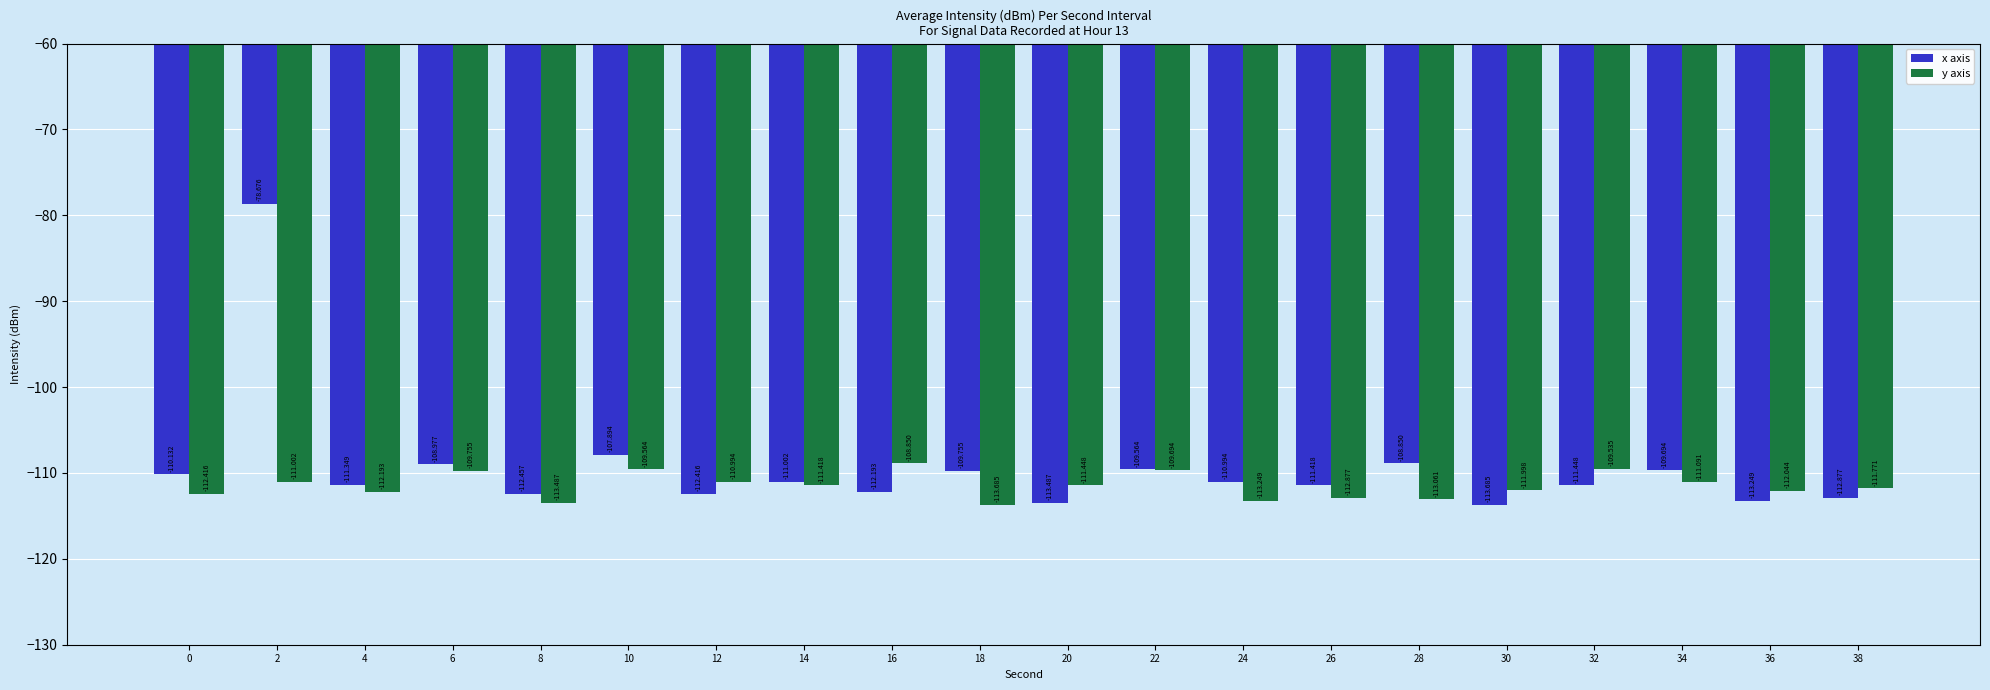

What is the average value of the y axis series?

-111.5